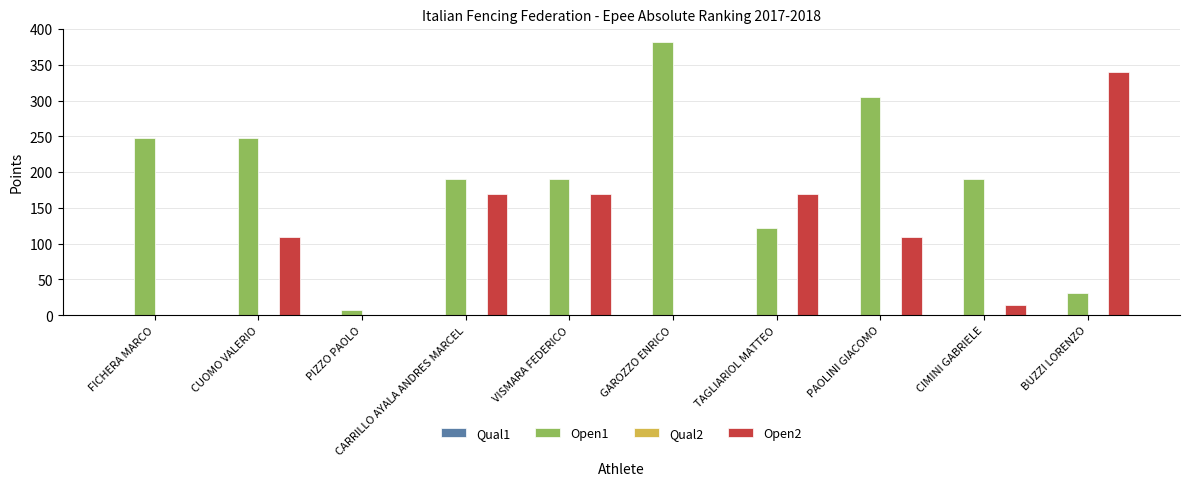

Which series changed the most between FICHERA MARCO and CARRILLO AYALA ANDRES MARCEL?

Open2